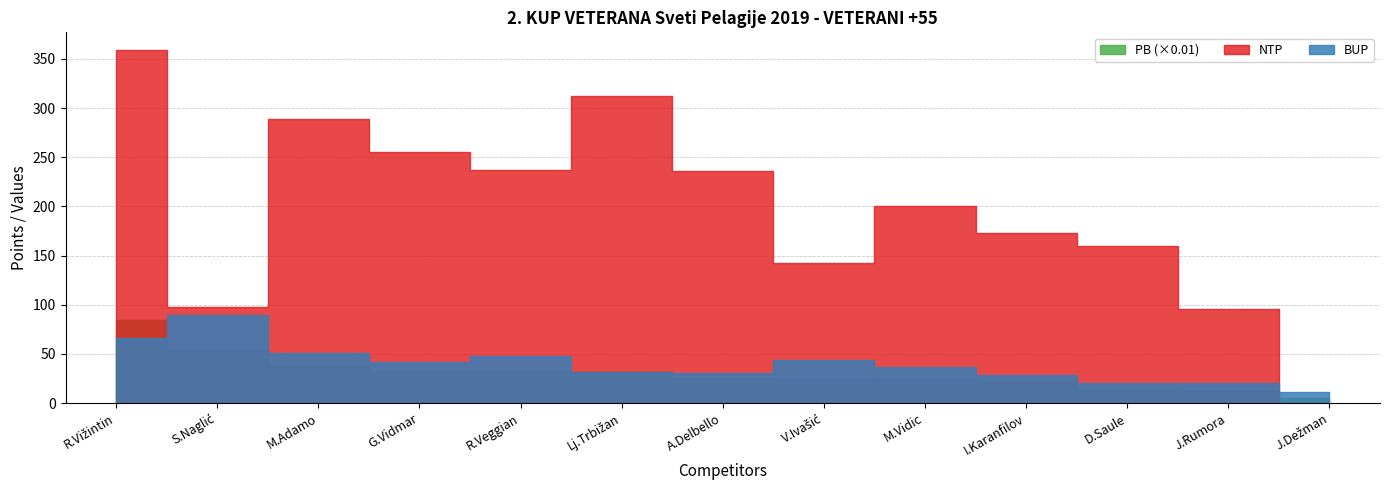

What is the average value of the NTP series?

197